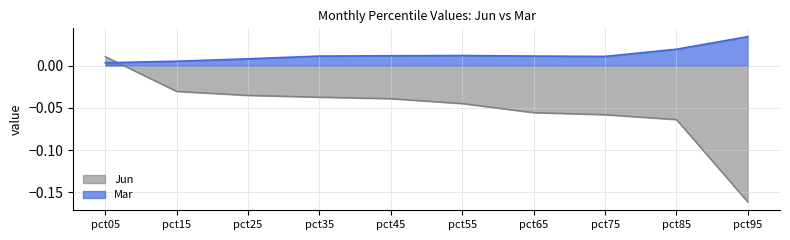

At which label is Jun closest to 0?

pct05